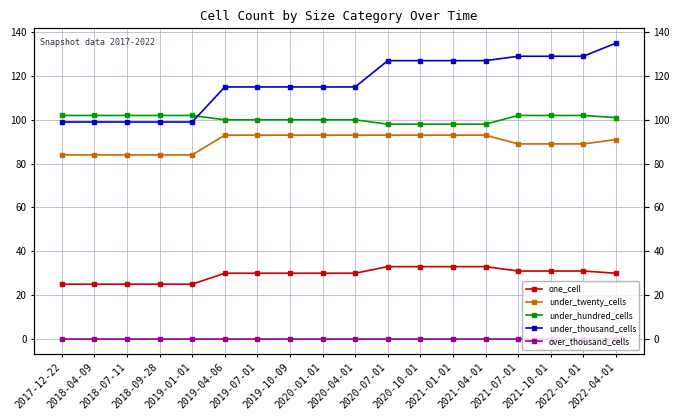

Which series has the widest spread of values?

under_thousand_cells